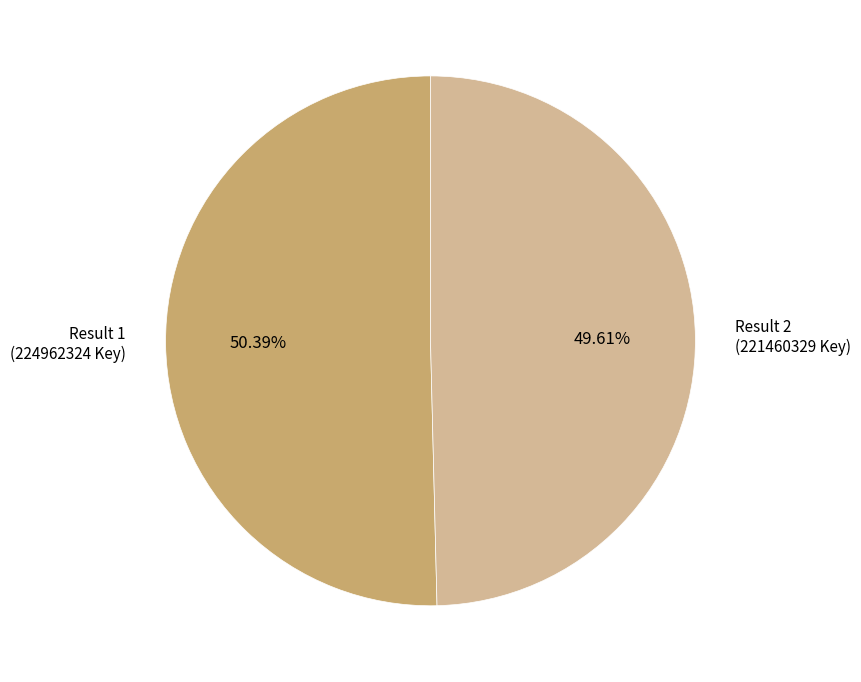

Does any single category account for the majority?

Yes